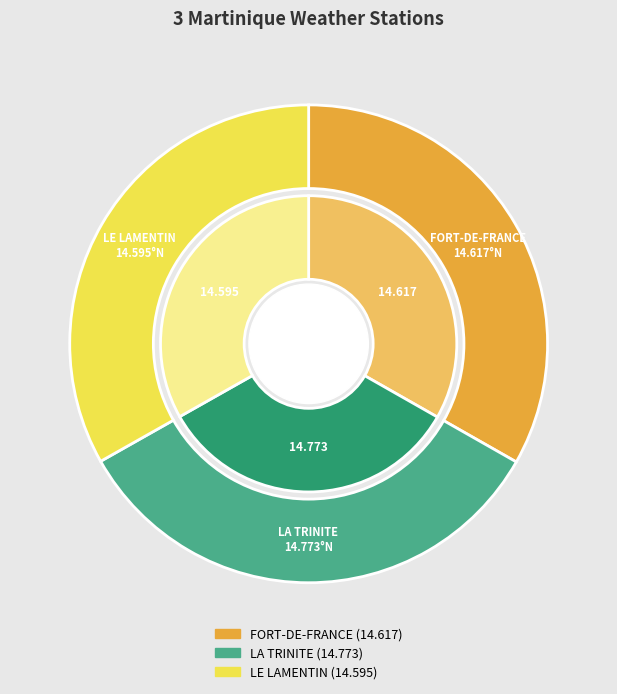

What is the ratio of the value at FORT-DE-FRANCE to the value at LA TRINITE?

1.0